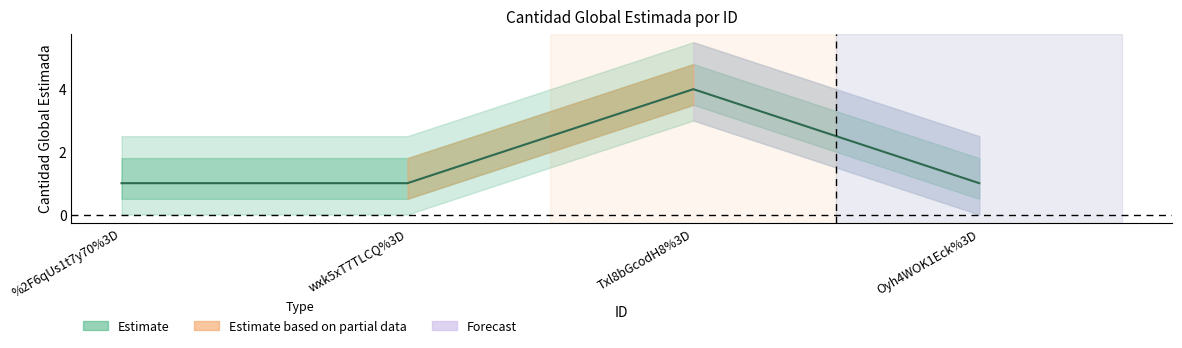

What is the greatest value displayed?

4